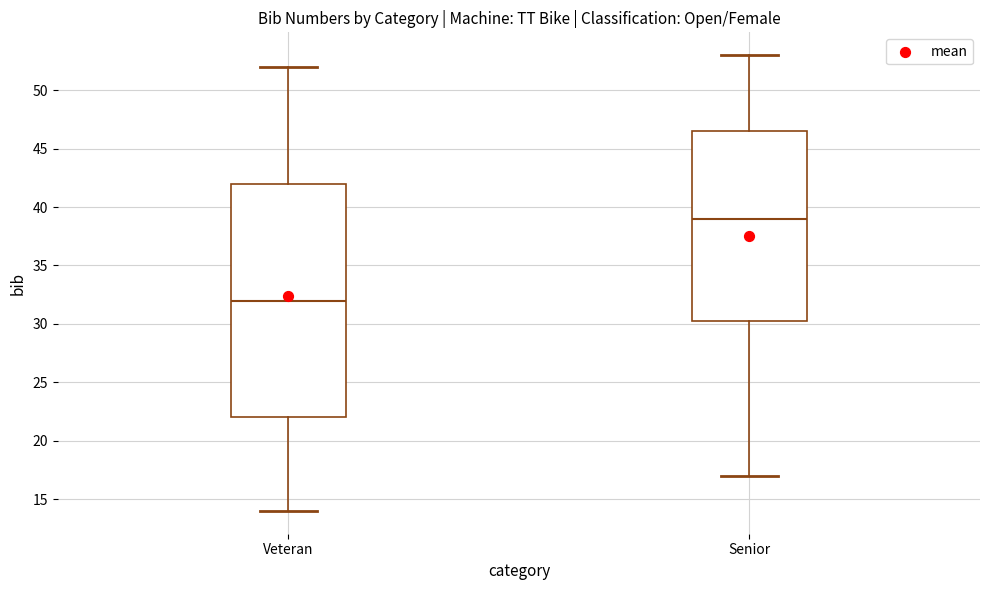

Which box is the tallest, from its lower edge to its upper edge?

Veteran